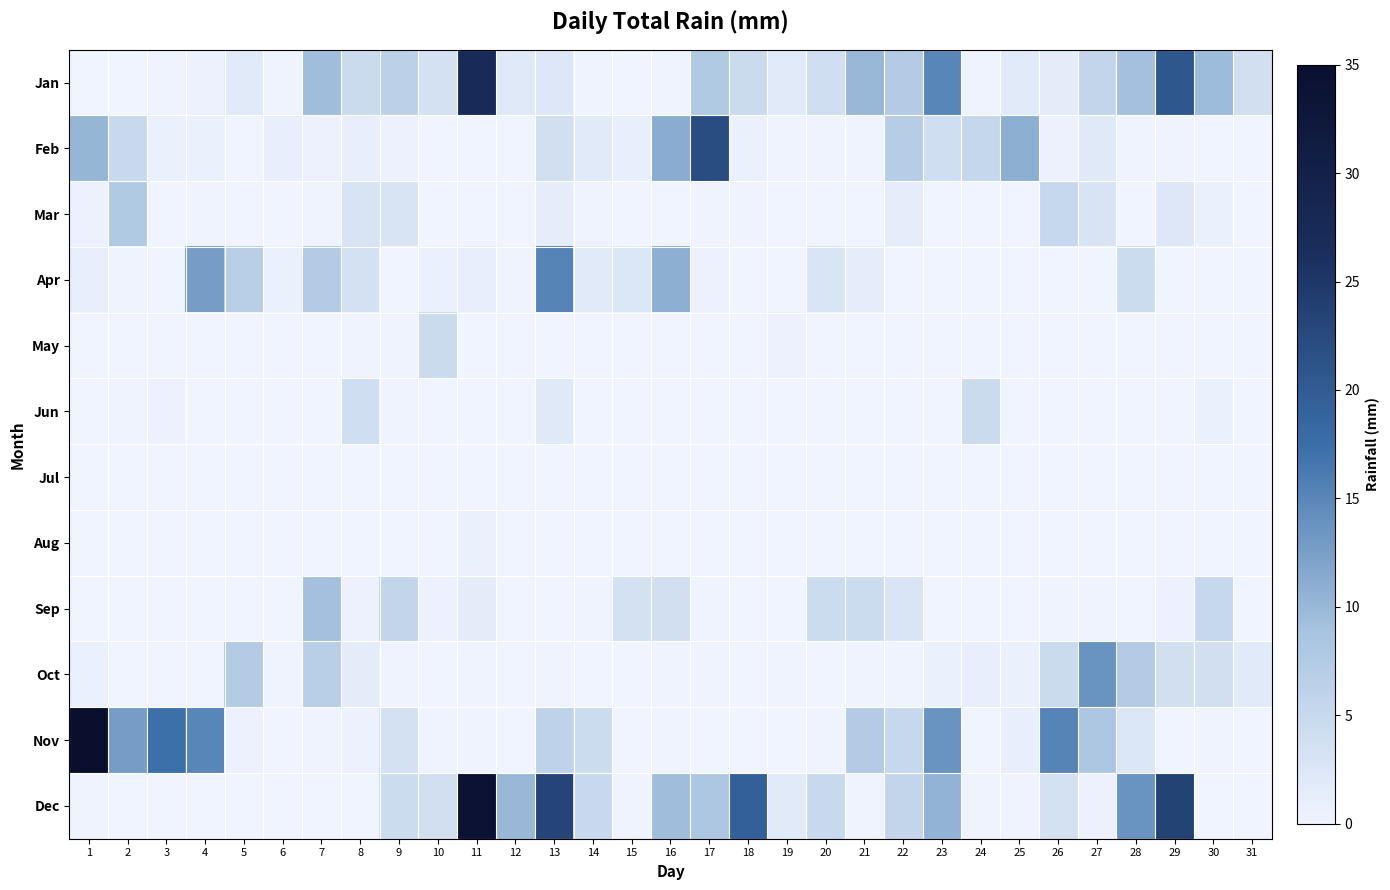

Which category has the lowest value across all series?

1